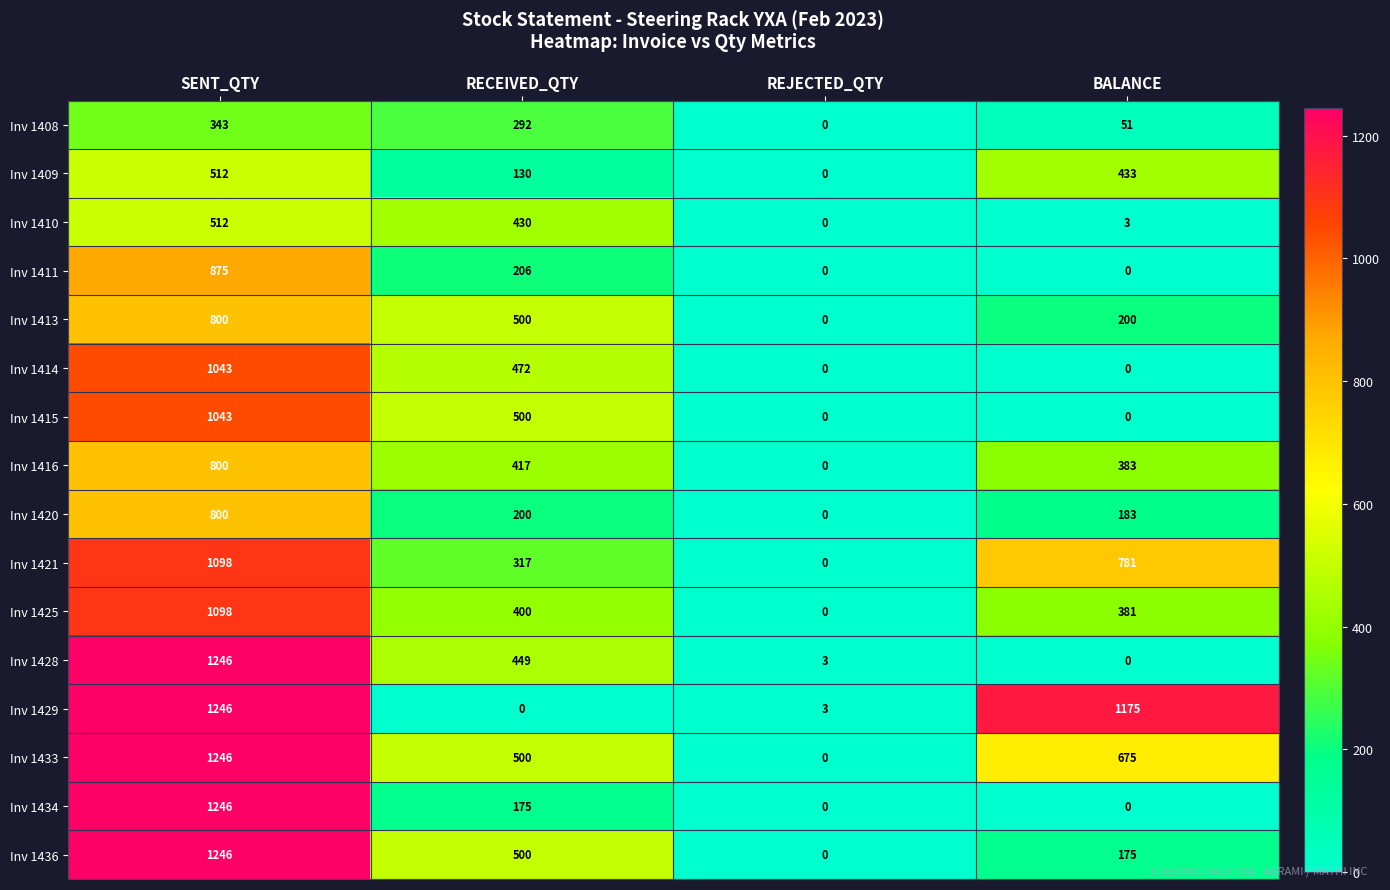

True or false: Inv 1410 has a value of 271 at REJECTED_QTY.

False